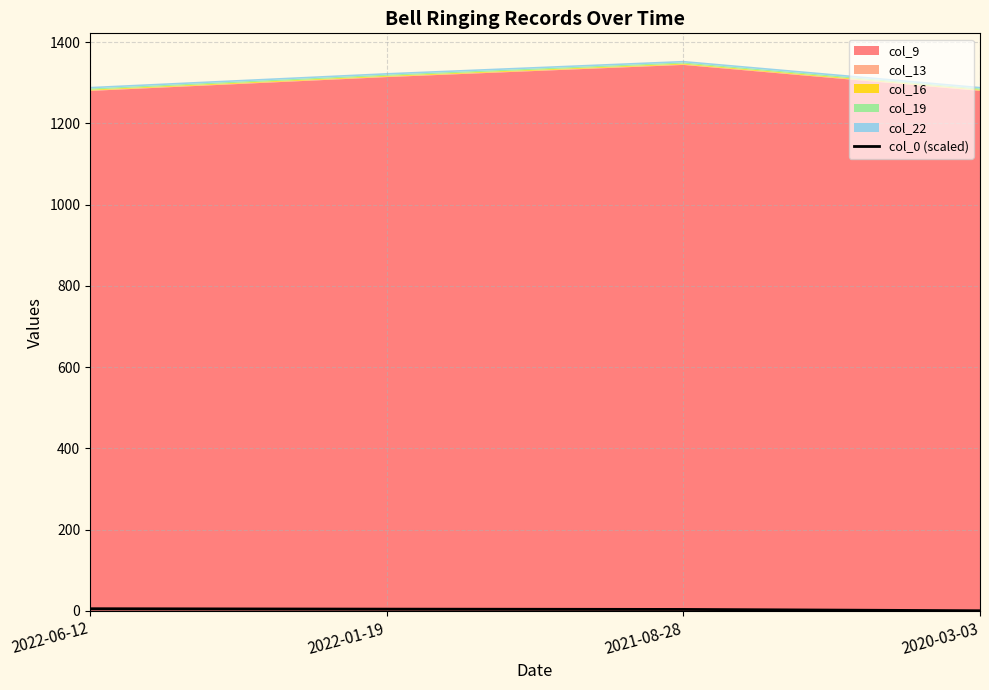

Reading left to right, extract all data points from this chart.

5.5	4.5	3.8	0.5